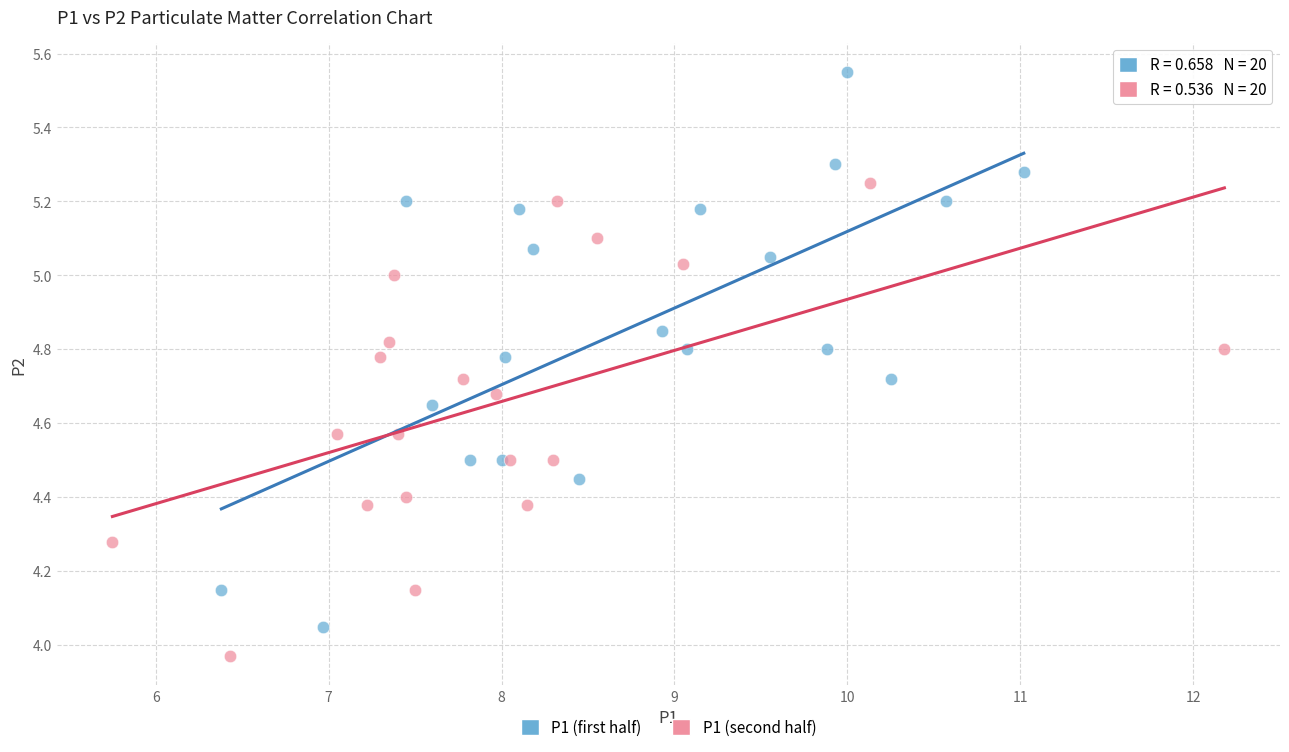

What are all the series names shown in the legend?

P1 (first half), P1 (second half)